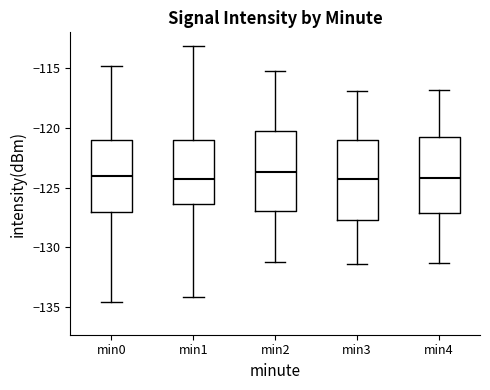

Reading left to right, read every box against the y-axis: the position of its median line, the range the box covers, and the ends of its whiskers. The values are not printed on the chart, so give them approximately, as read against the axis.

min0: median -124.0, box -127.0 to -121.0, whiskers -134.5 to -115.0
min1: median -124.0, box -126.5 to -121.0, whiskers -134.0 to -113.0
min2: median -123.5, box -127.0 to -120.5, whiskers -131.0 to -115.0
min3: median -124.0, box -127.5 to -121.0, whiskers -131.5 to -117.0
min4: median -124.0, box -127.0 to -120.5, whiskers -131.5 to -117.0